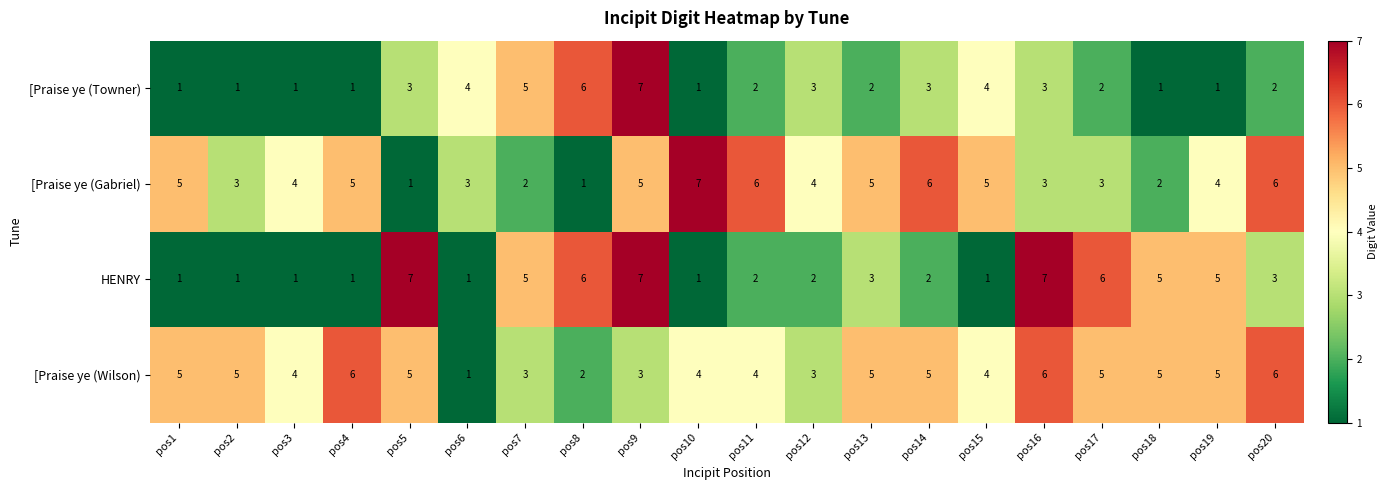

What is the difference between the maximum and minimum values in the [Praise ye (Gabriel) series?

6